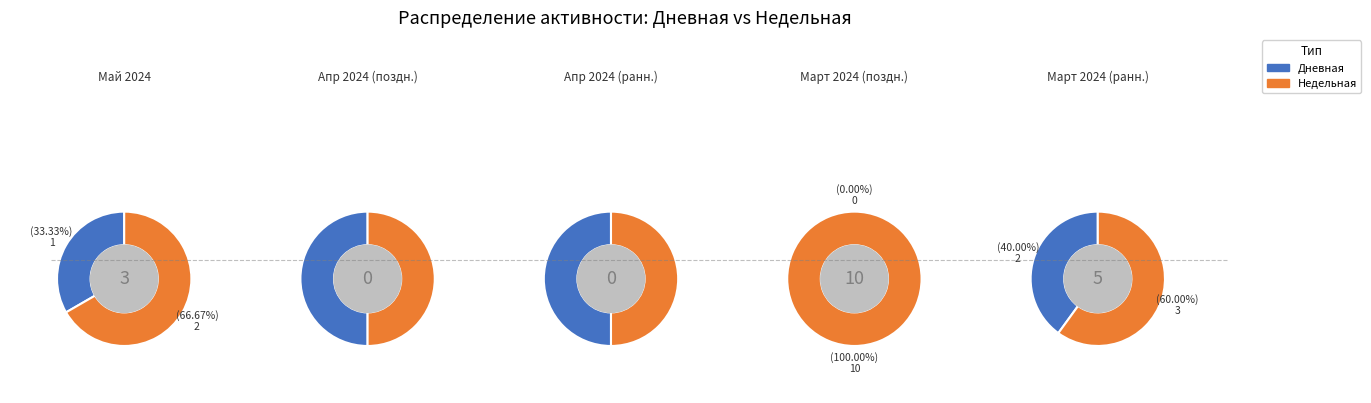

Combined, do 2024-05-02 and 2024-04-18 account for over 50%?

No